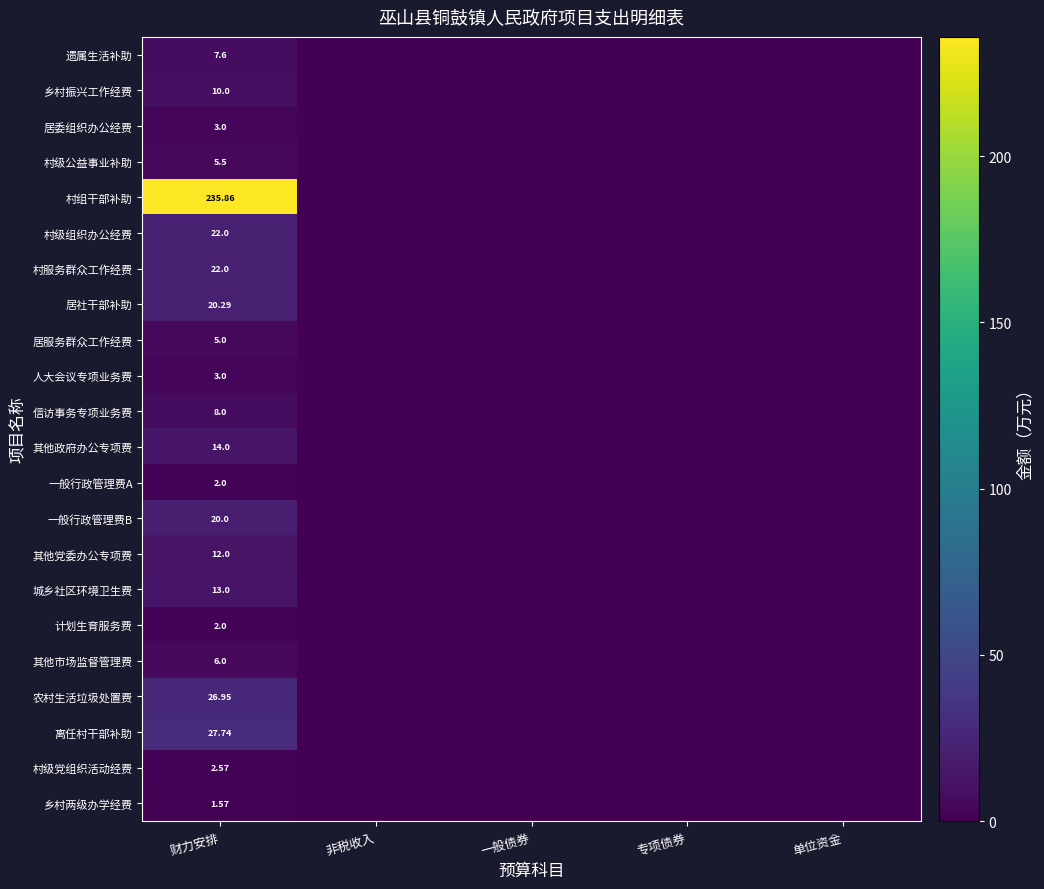

The 其他党委办公专项费 series shows 5.8 at 财力安排. True or false?

False